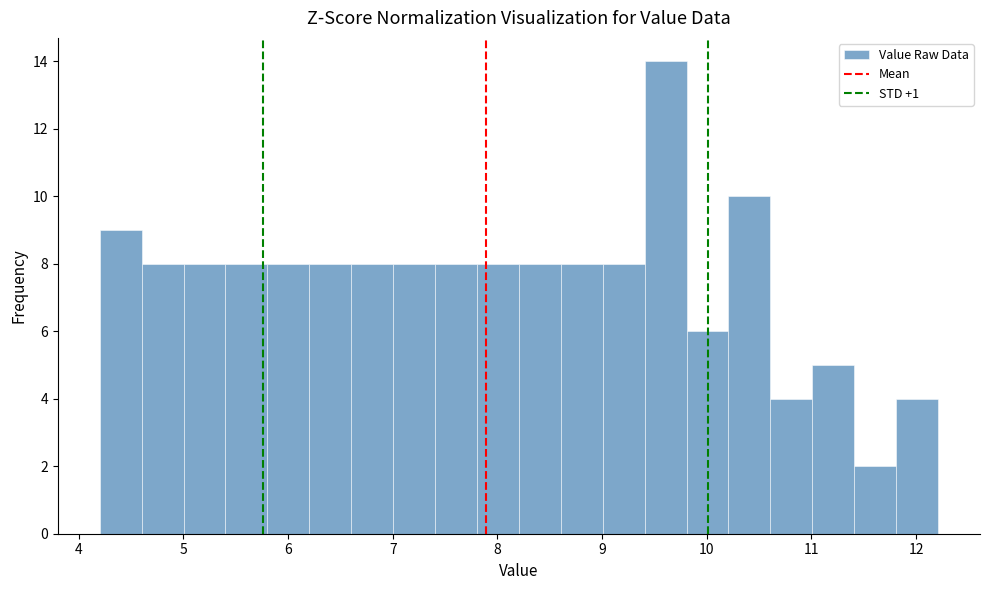

Reading left to right, list every bar in this chart as the range it spans on the x-axis followed by its height. Neither the bar edges nor the heights are printed on the chart, so give them approximately, as read against the axes.

4.2 to 4.6: 9
4.6 to 5.0: 8
5.0 to 5.4: 8
5.4 to 5.8: 8
5.8 to 6.2: 8
6.2 to 6.6: 8
6.6 to 7.0: 8
7.0 to 7.4: 8
7.4 to 7.8: 8
7.8 to 8.2: 8
8.2 to 8.6: 8
8.6 to 9.0: 8
9.0 to 9.4: 8
9.4 to 9.8: 14
9.8 to 10.2: 6
10.2 to 10.6: 10
10.6 to 11.0: 4
11.0 to 11.4: 5
11.4 to 11.8: 2
11.8 to 12.2: 4